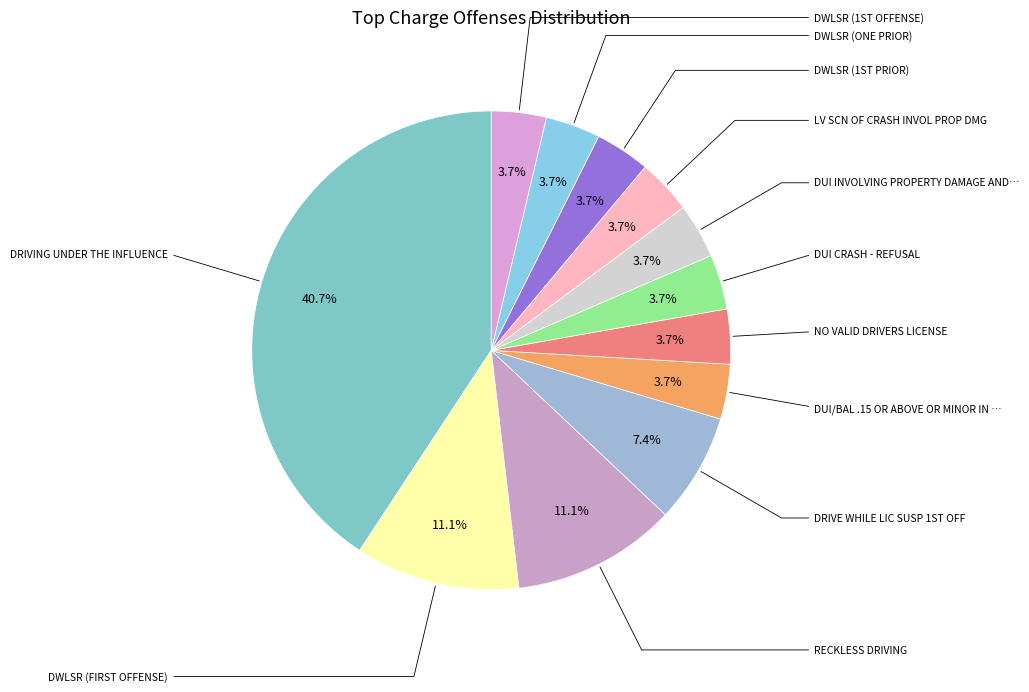

To the nearest percent, what is the average slice percentage?

8%